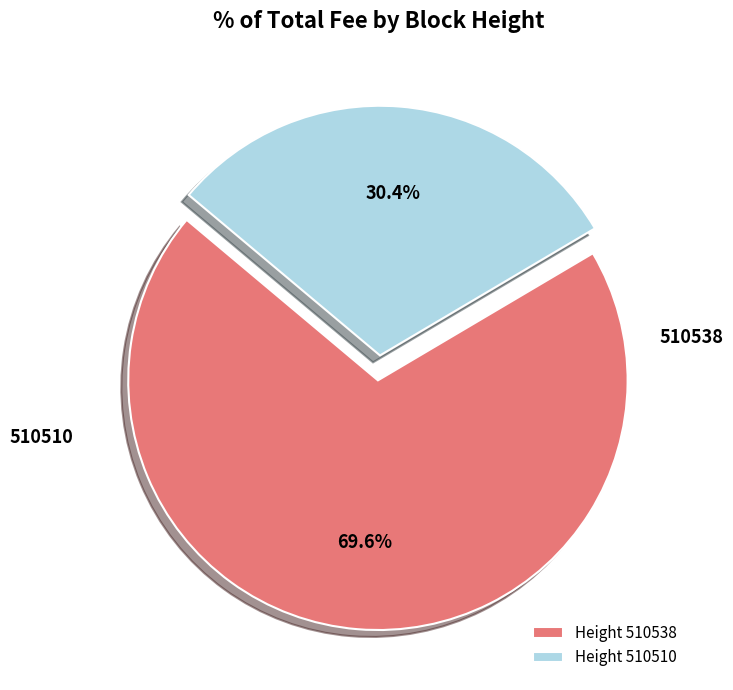

Do 510538 and 510510 together represent more than half of the pie?

Yes